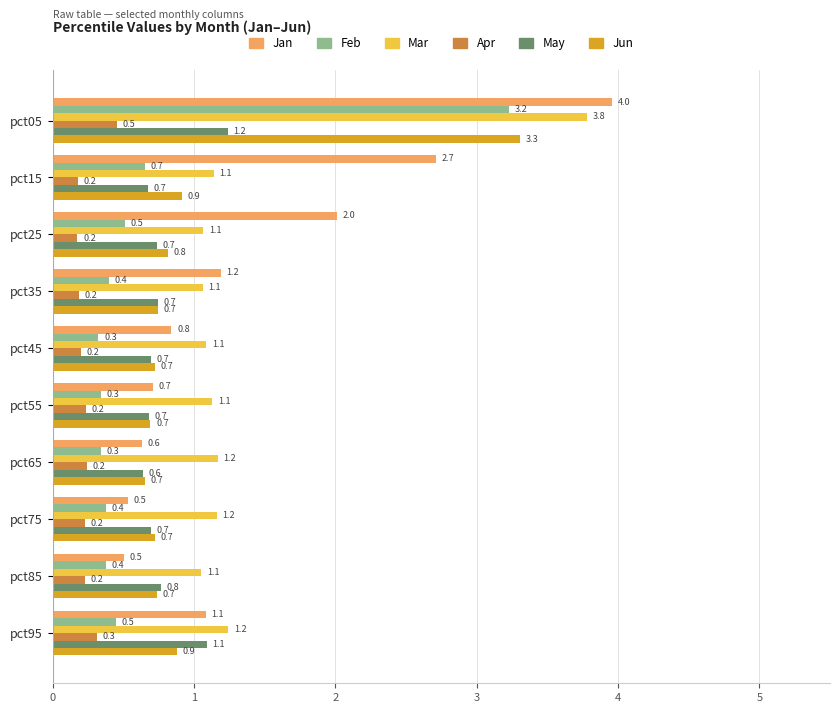

What is the spread (max minus min) of values at pct35?

1.0